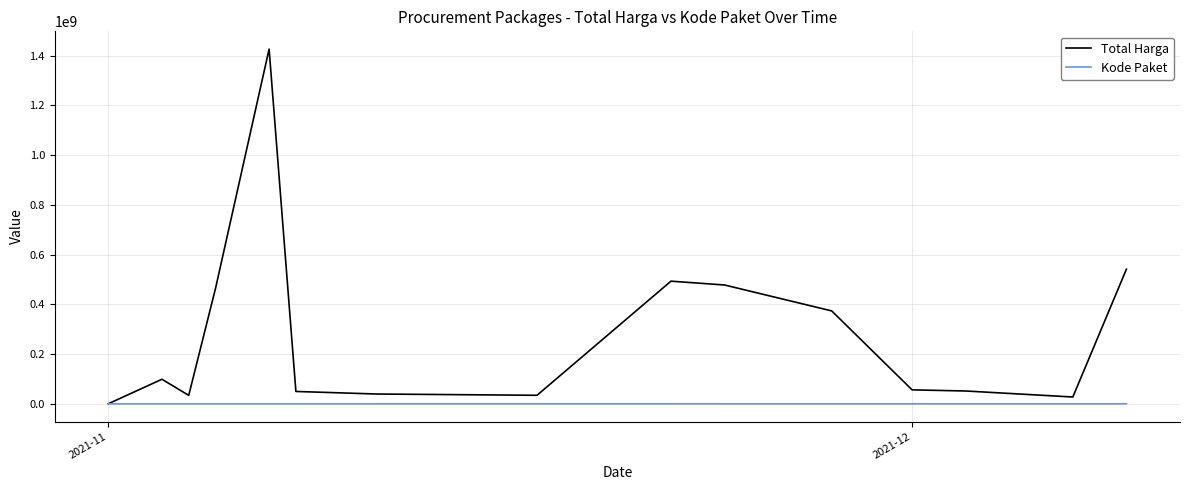

What is the difference between the maximum and minimum values in the Total Harga series?

1425534300